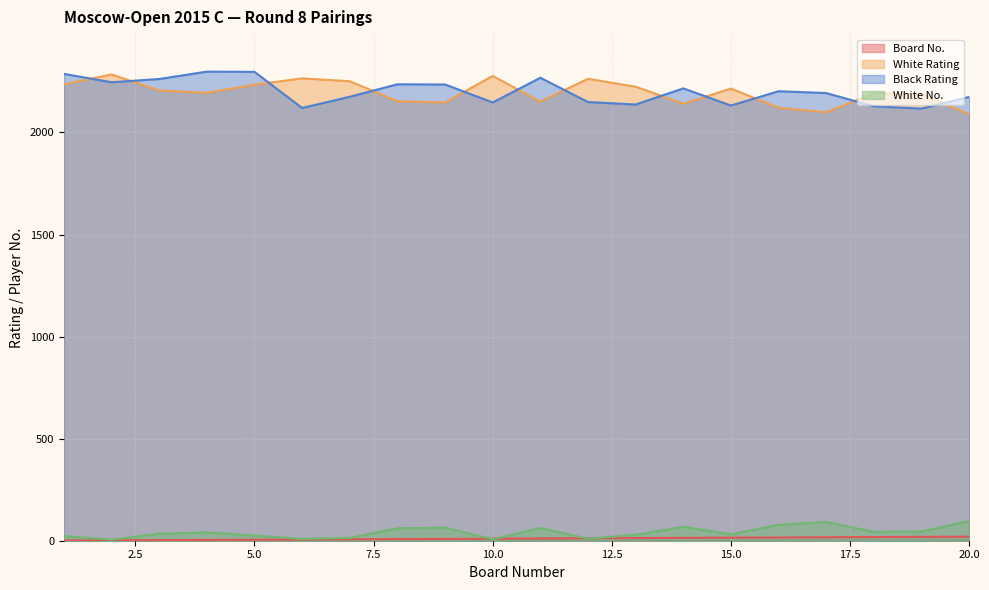

Between 20 and 8, which is larger?

20